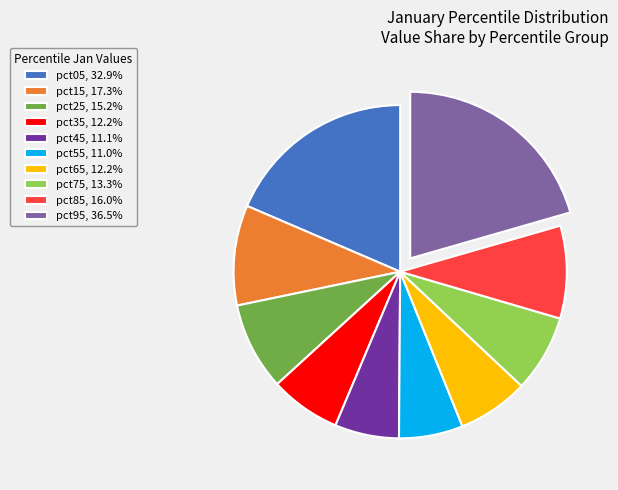

Do pct25, 15.2% and pct05, 32.9% together represent more than half of the pie?

No